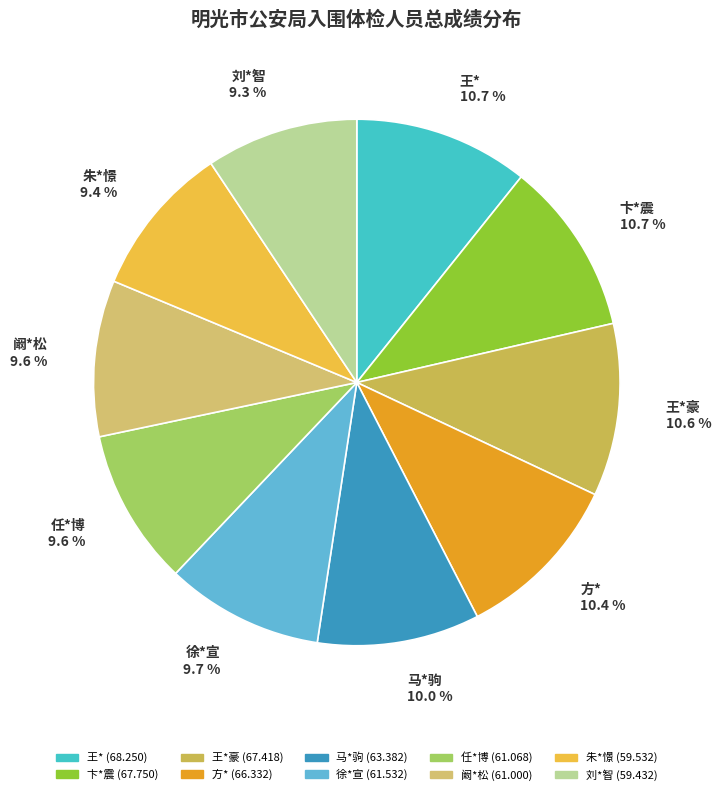

Between 任*博 9.6 % and 方* 10.4 %, which is larger?

方* 10.4 %